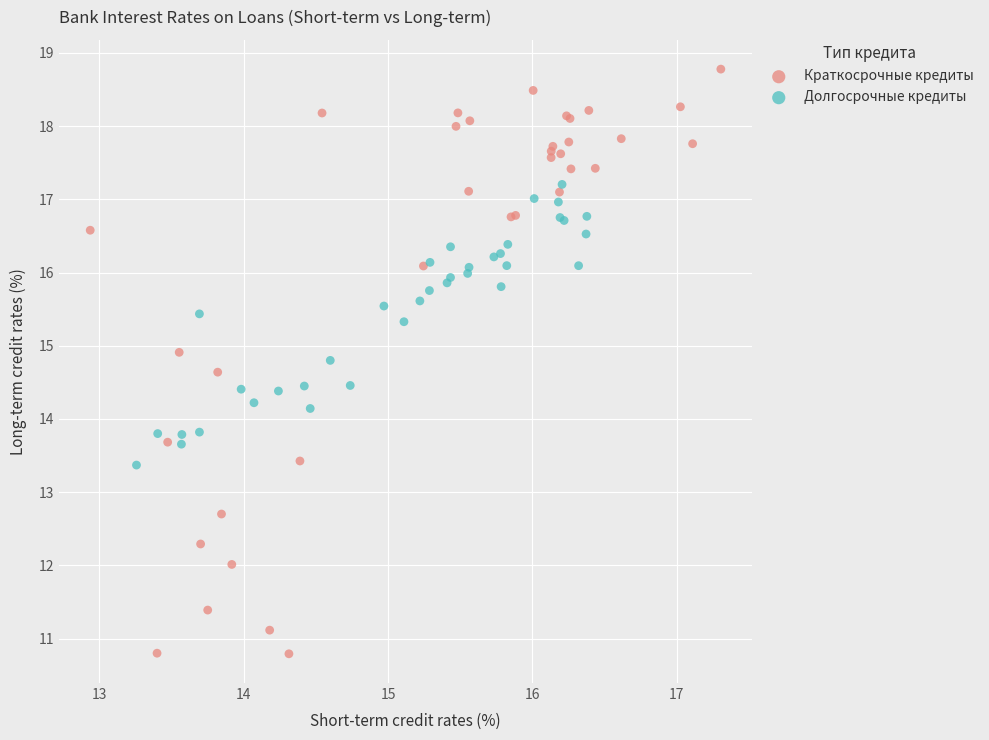

Which series contains the lowest Y value?

Краткосрочные кредиты